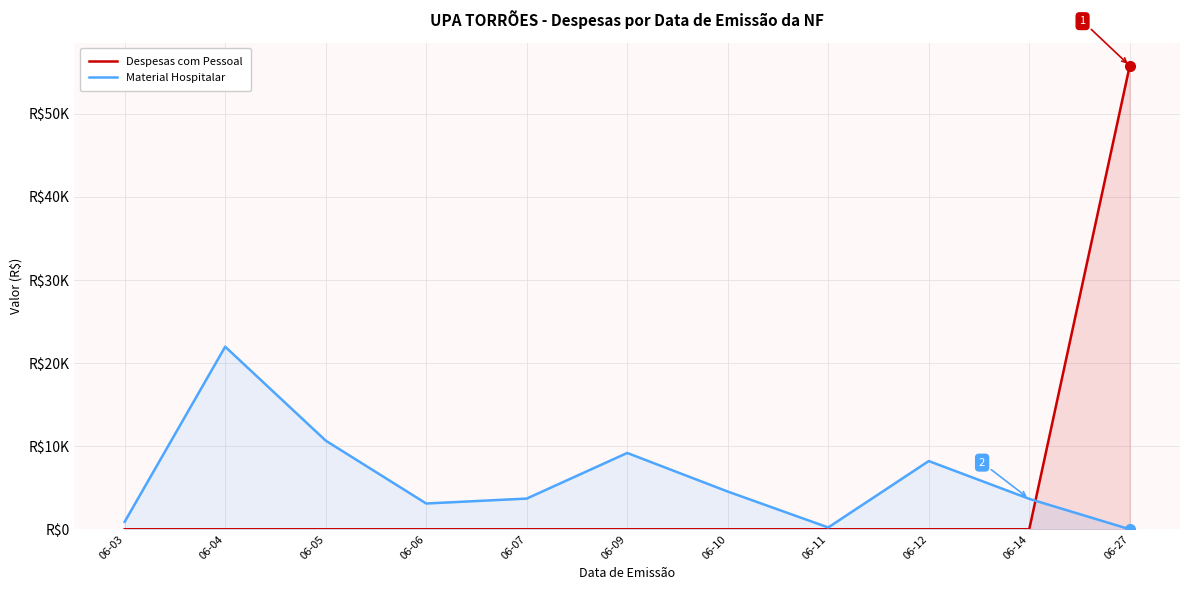

Where is the first local maximum for Material Hospitalar?

06-04